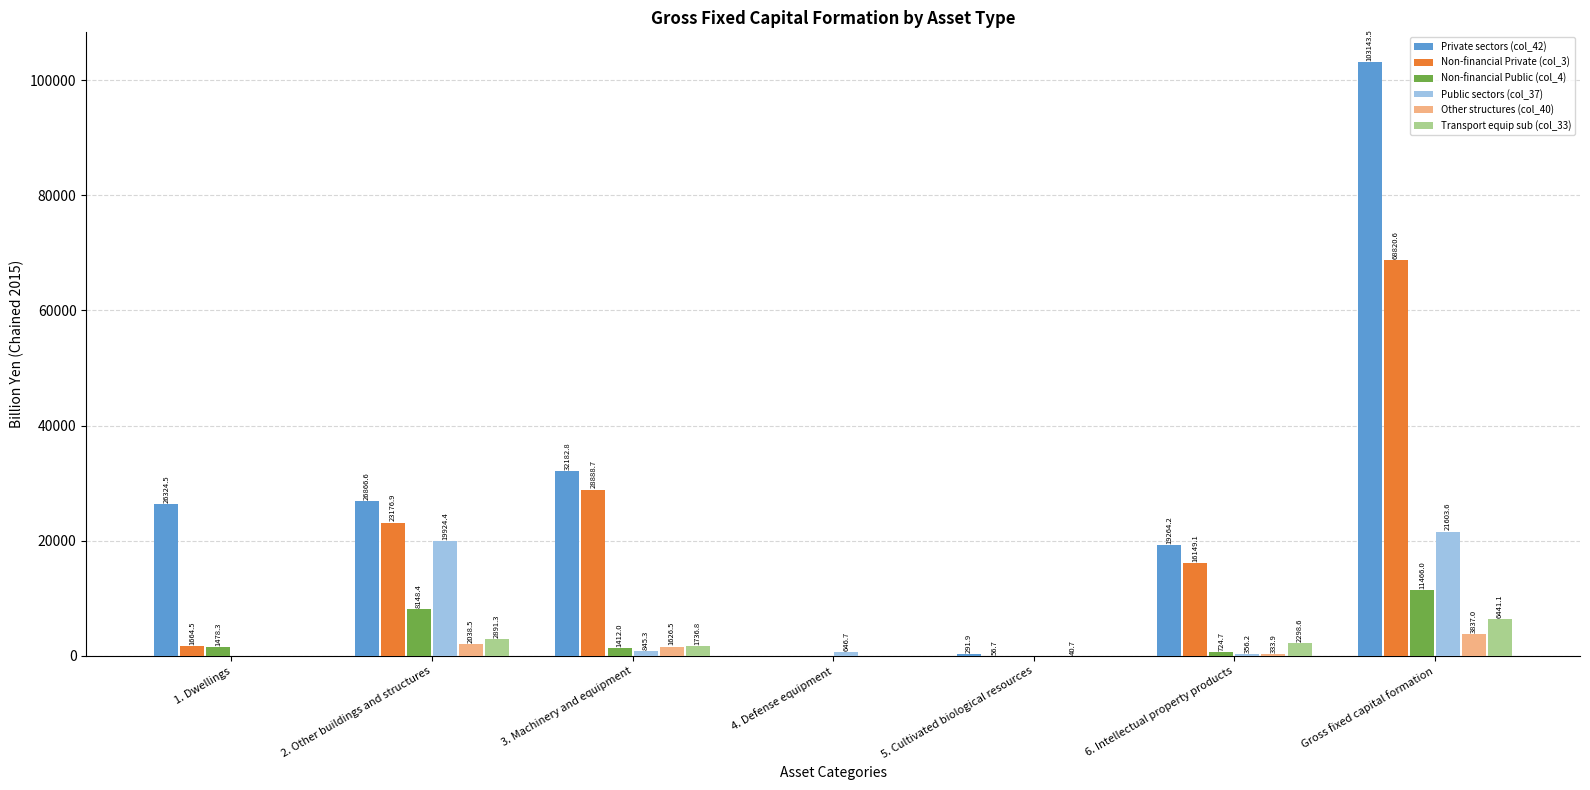

How many groups of bars are there?

7